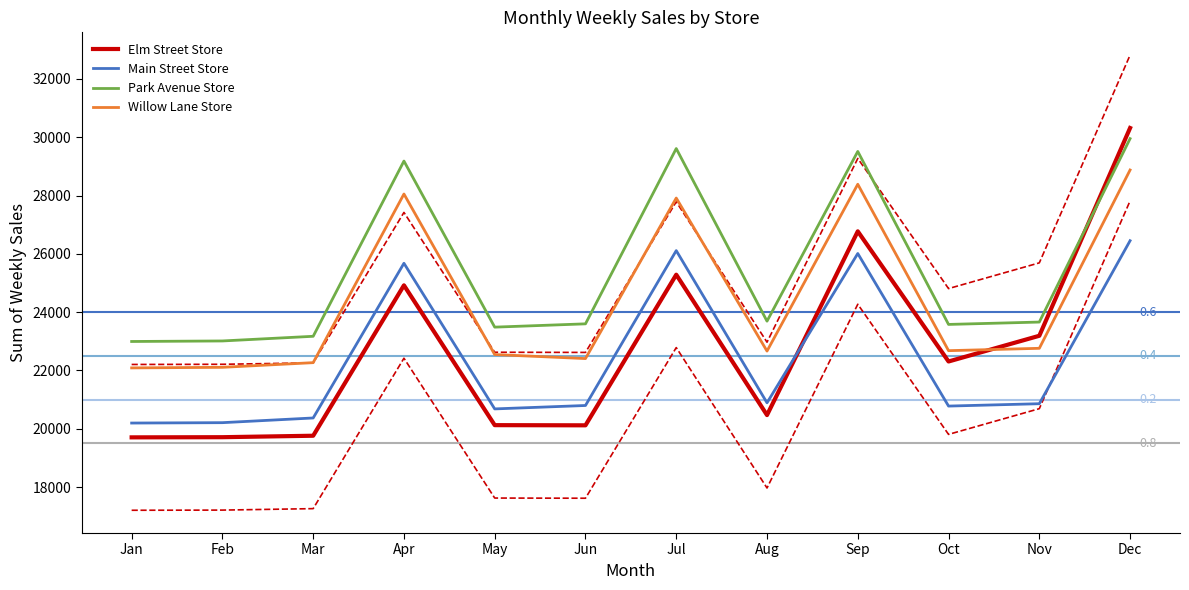

The Willow Lane Store series shows 5164 at Jun. True or false?

False